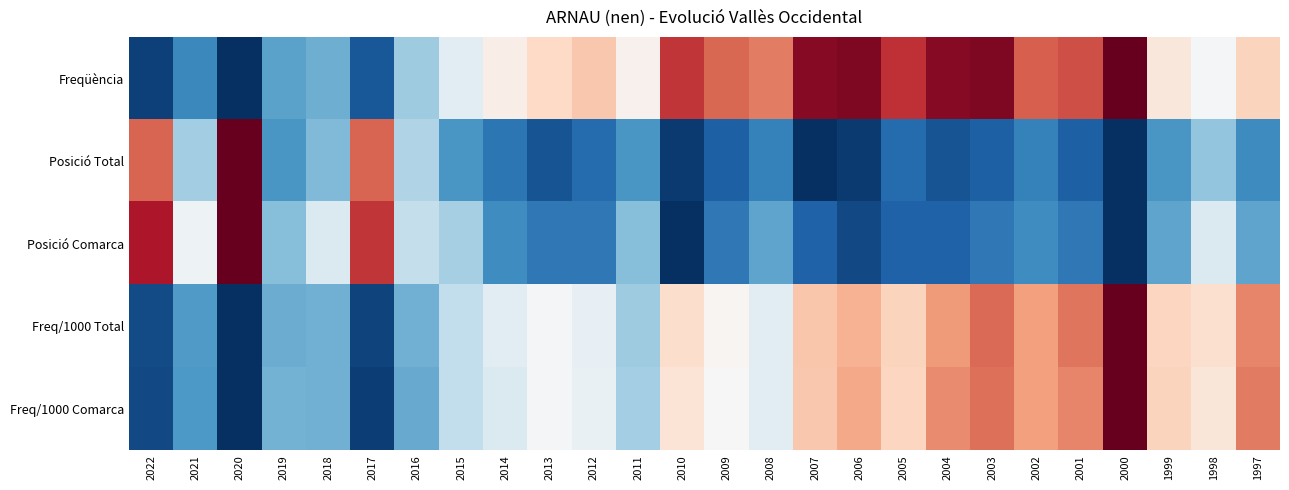

Rank the series at 2016 from lowest to highest value.

Freq/1000 Comarca, Freq/1000 Total, Freqüència, Posició Total, Posició Comarca